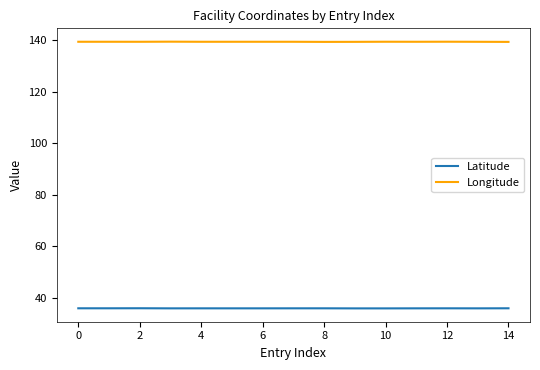

Which series has the largest total across all categories?

Longitude